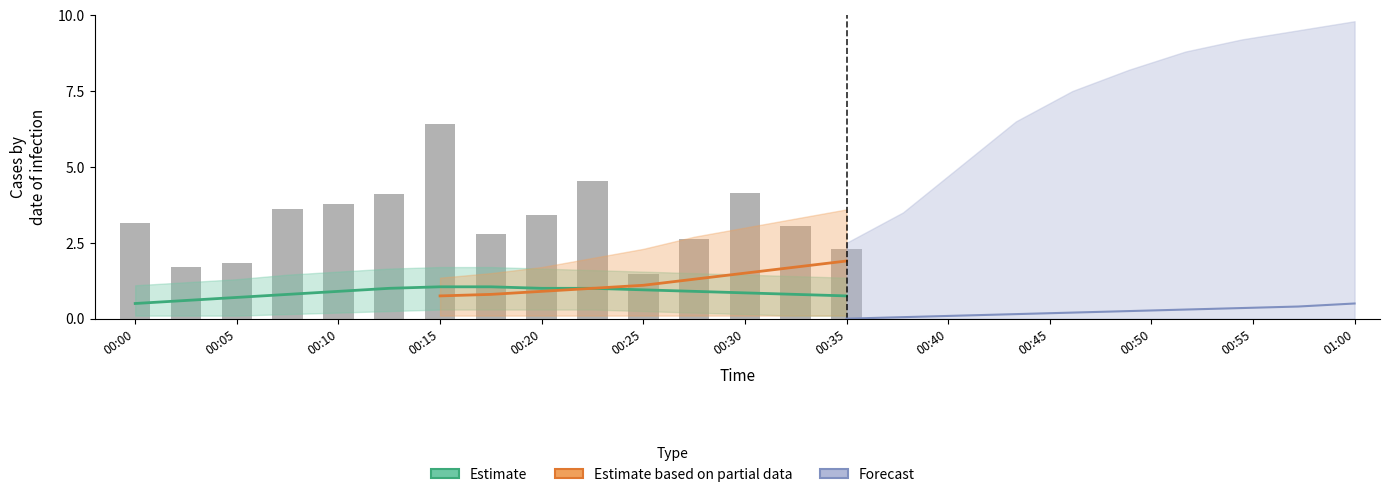

Approximately how many times larger is the value at 00:27 compared to 00:12?

0.6